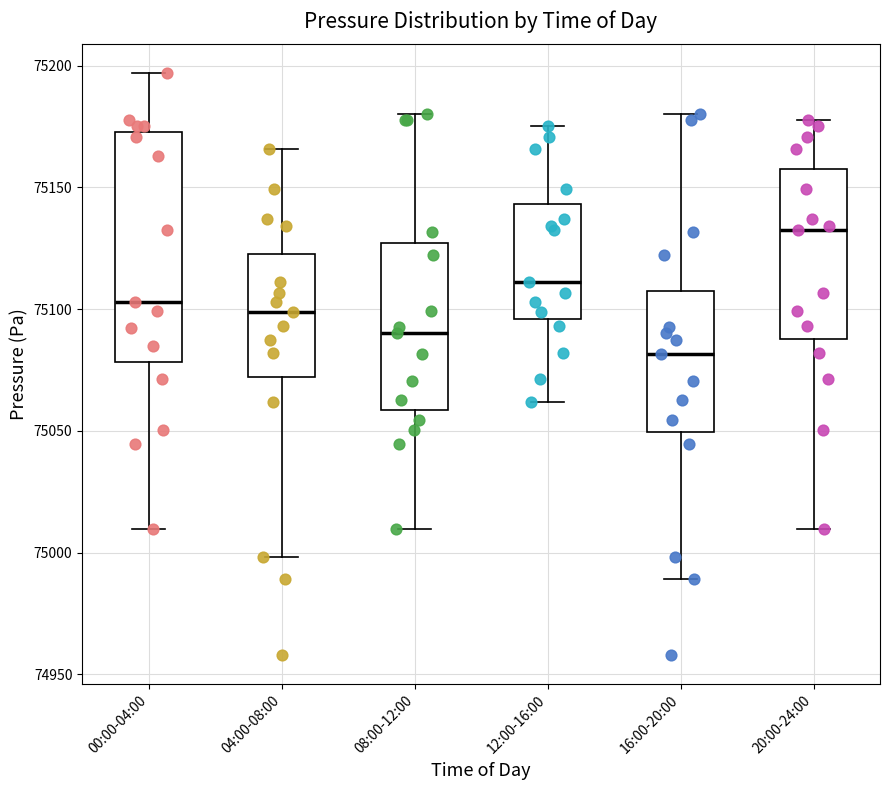

Where does the lower whisker of the box for 00:00-04:00 end on the y-axis? The values are not printed on the chart, so give them approximately, as read against the axis.

75010